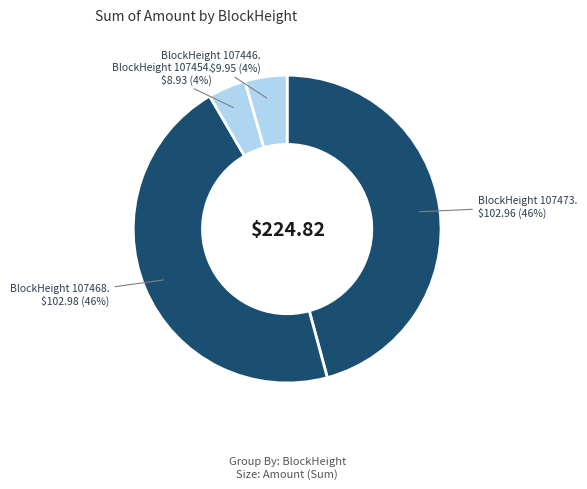

How many segments does this pie chart have?

4